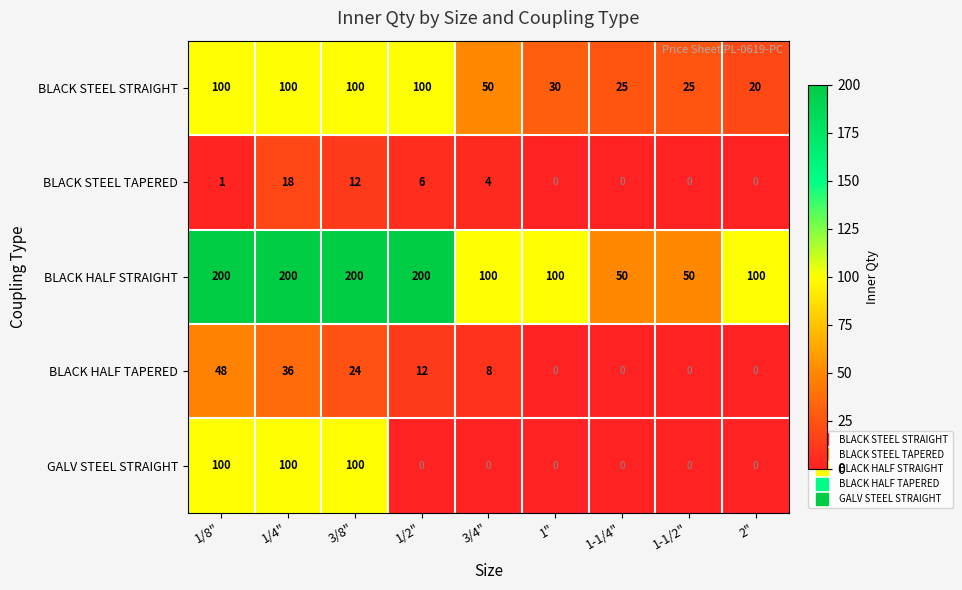

What is the sum of the BLACK STEEL STRAIGHT values at 3/4" and 1"?

80